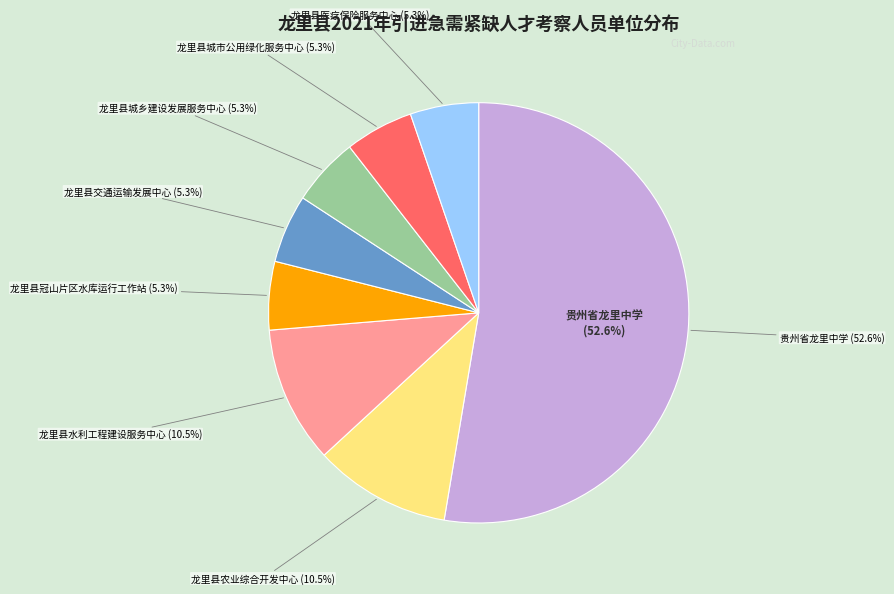

Which slice is the smallest?

龙里县冠山片区水库运行工作站